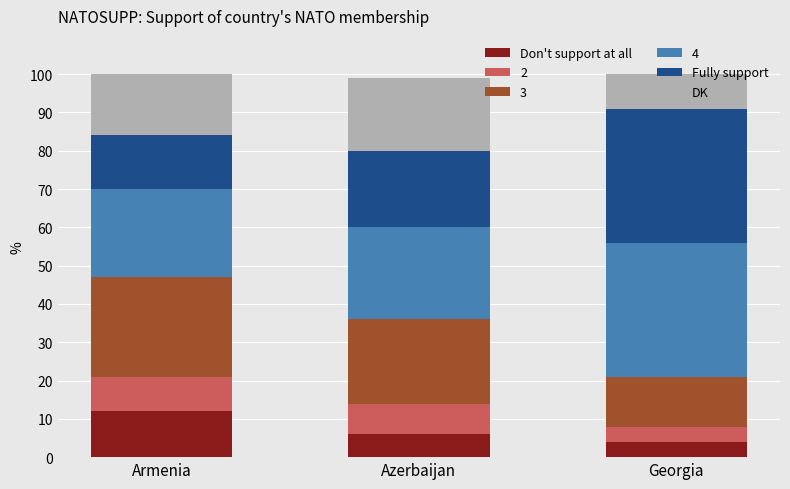

Where does the Don't support at all series first go above 6?

Armenia